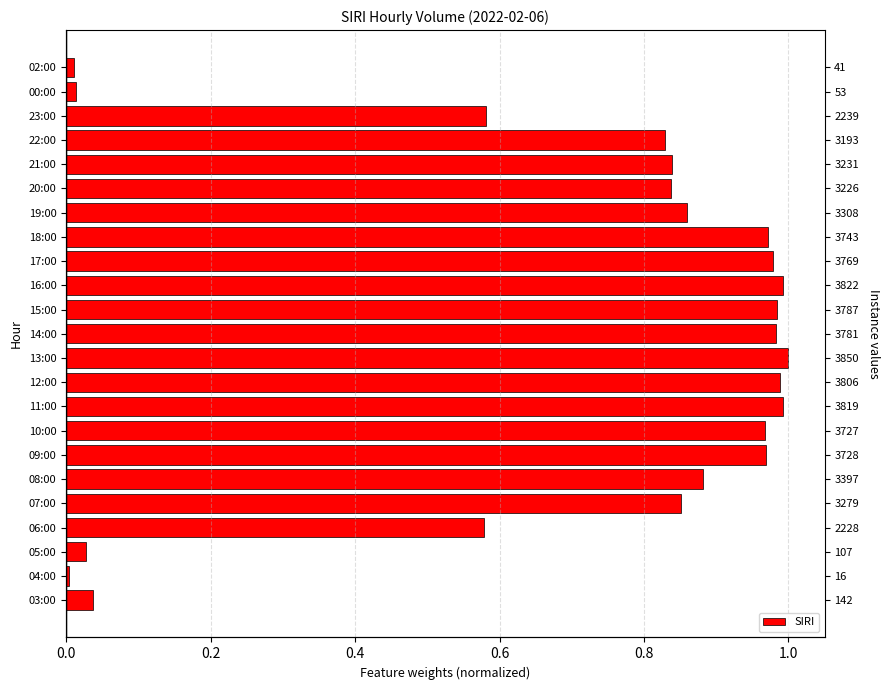

Which has a higher value, 00:00 or 17:00?

17:00